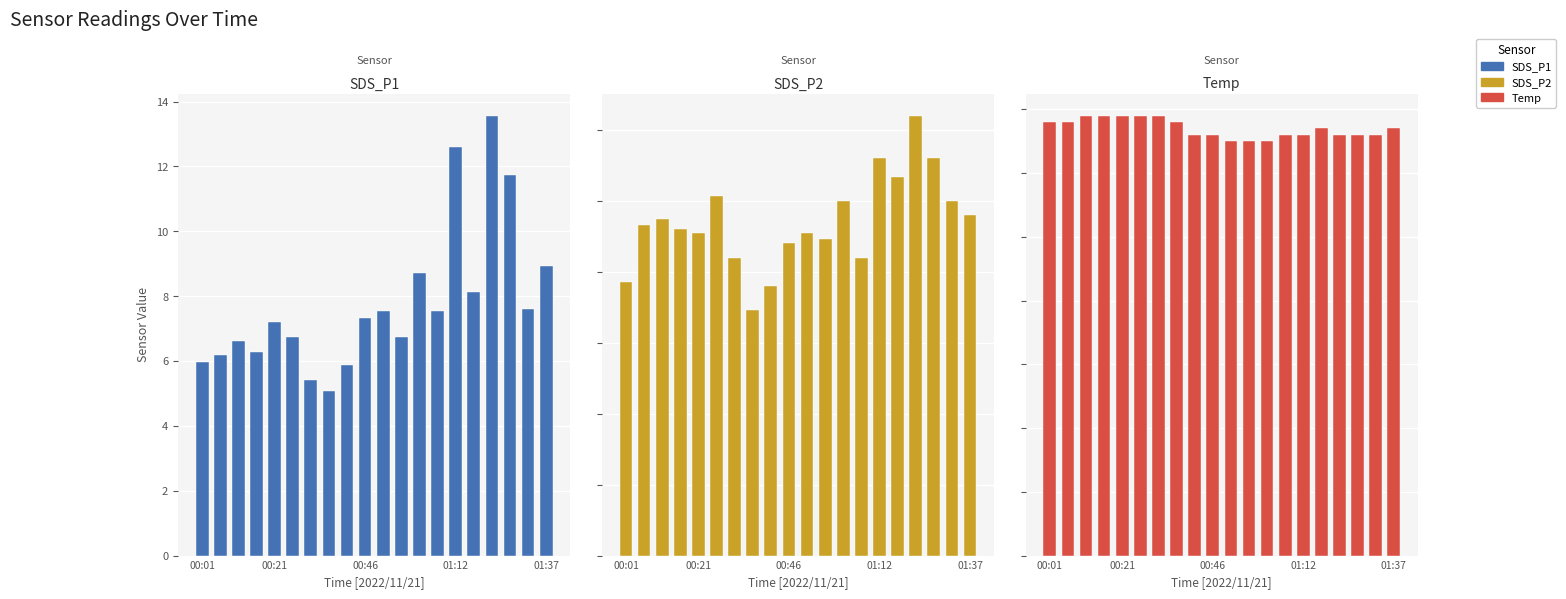

Which category has the highest value in the SDS_P1 series?

16